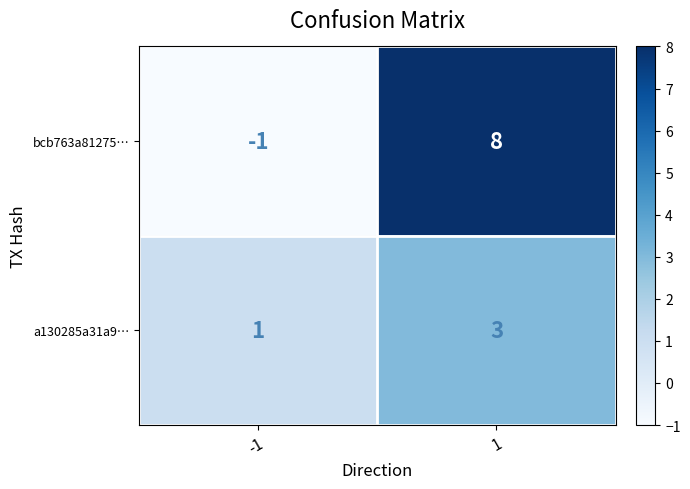

What is the approximate value of bcb763a81275… at 1?

8